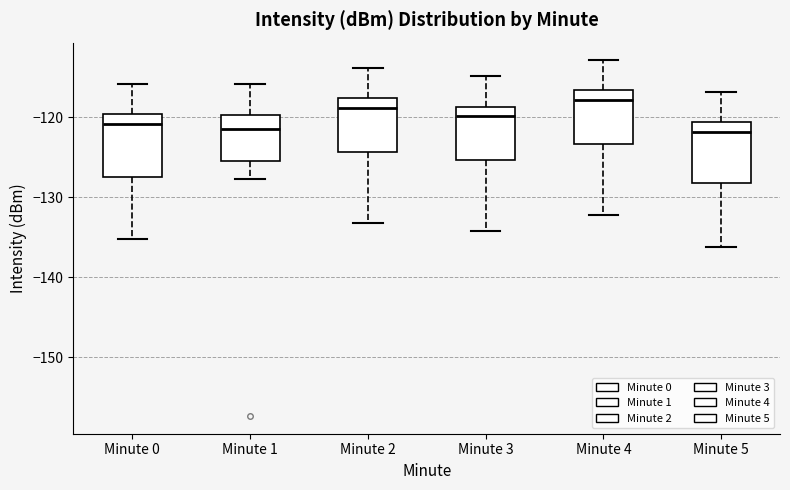

Reading left to right, read every box against the y-axis: the position of its median line, the range the box covers, and the ends of its whiskers. The values are not printed on the chart, so give them approximately, as read against the axis.

Minute 0: median -121, box -127 to -120, whiskers -135 to -116
Minute 1: median -121, box -126 to -120, whiskers -128 to -116
Minute 2: median -119, box -124 to -118, whiskers -133 to -114
Minute 3: median -120, box -125 to -119, whiskers -134 to -115
Minute 4: median -118, box -123 to -117, whiskers -132 to -113
Minute 5: median -122, box -128 to -121, whiskers -136 to -117